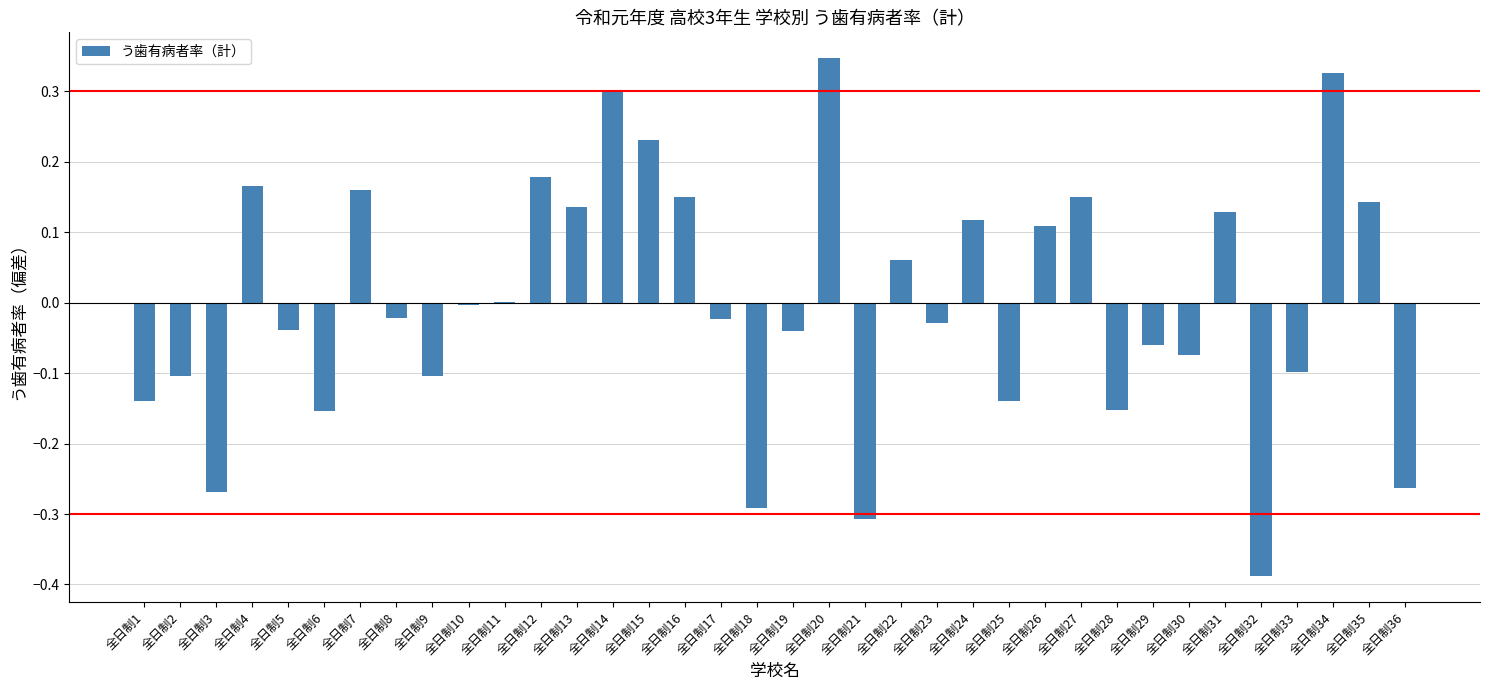

Between 全日制18 and 全日制3, which is larger?

全日制3